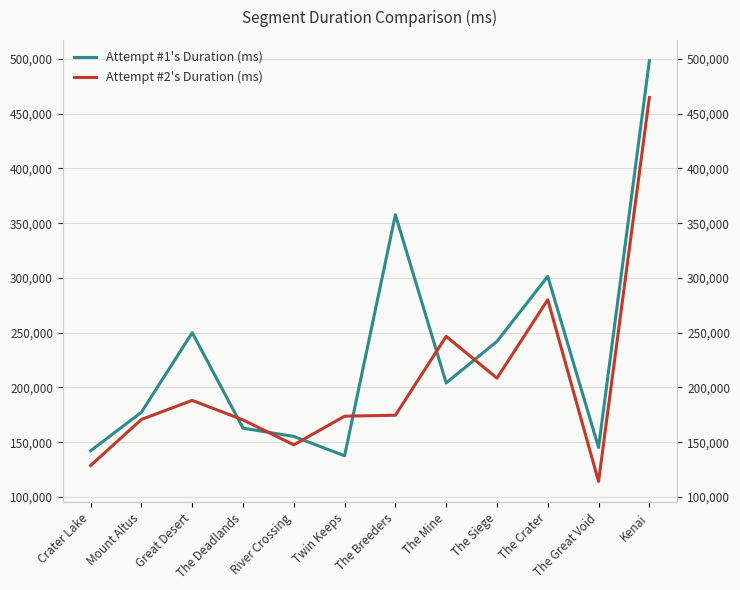

After their last crossing, which series has the higher values: Attempt #2's Duration (ms) or Attempt #1's Duration (ms)?

Attempt #1's Duration (ms)